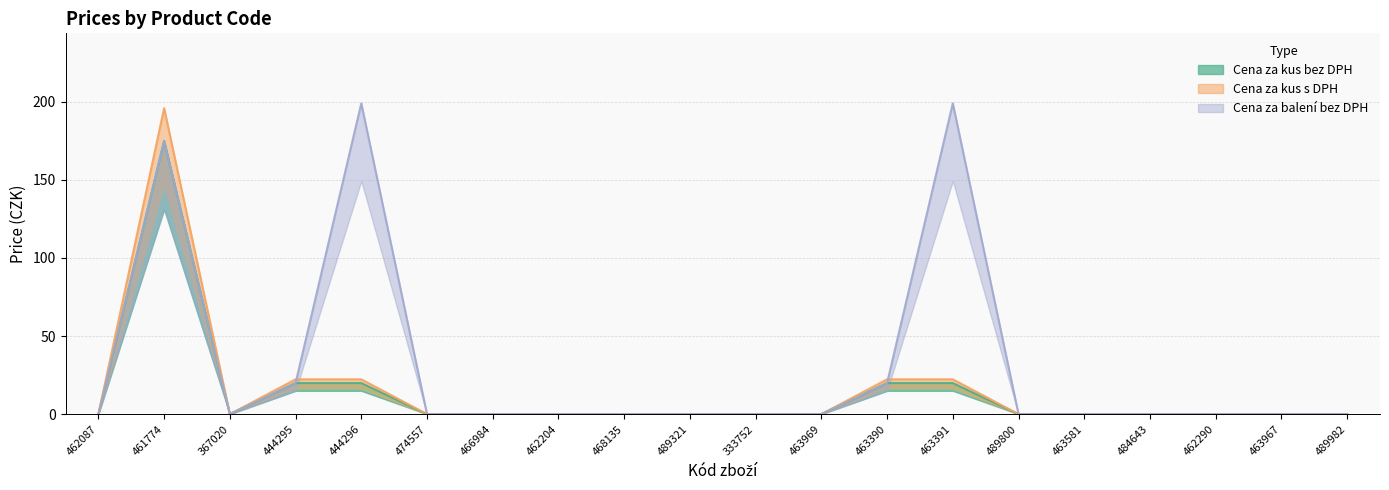

True or false: Cena za balení bez DPH and Cena za kus s DPH intersect in this chart.

True